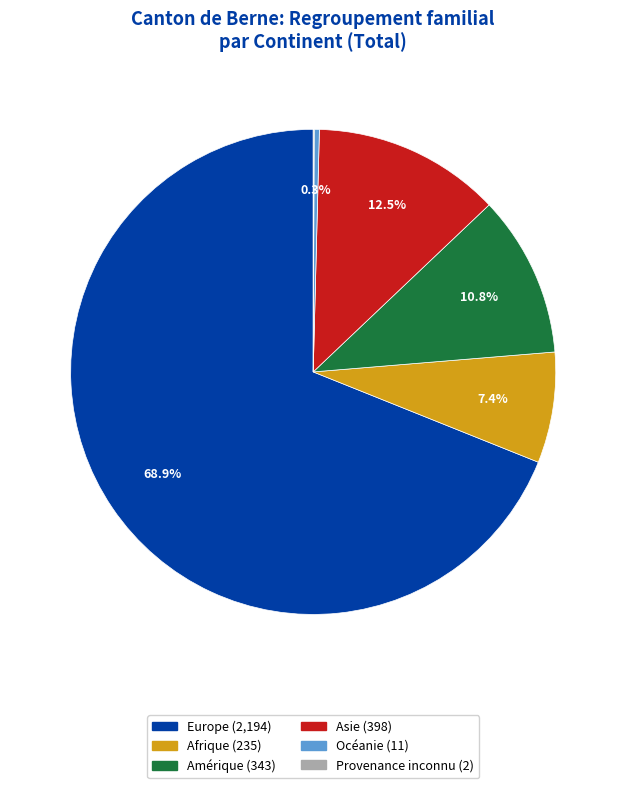

Which category has the biggest portion of the pie?

Europe